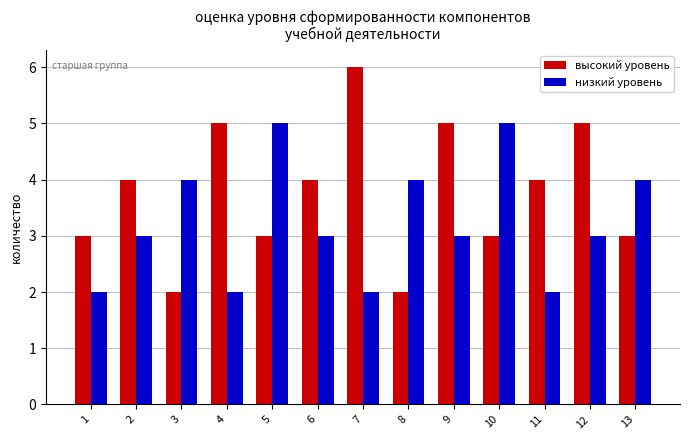

Reading left to right, transcribe all the data shown in this chart.

высокий уровень: 1=3	2=4	3=2	4=5	5=3	6=4	7=6	8=2	9=5	10=3	11=4	12=5	13=3
низкий уровень: 1=2	2=3	3=4	4=2	5=5	6=3	7=2	8=4	9=3	10=5	11=2	12=3	13=4